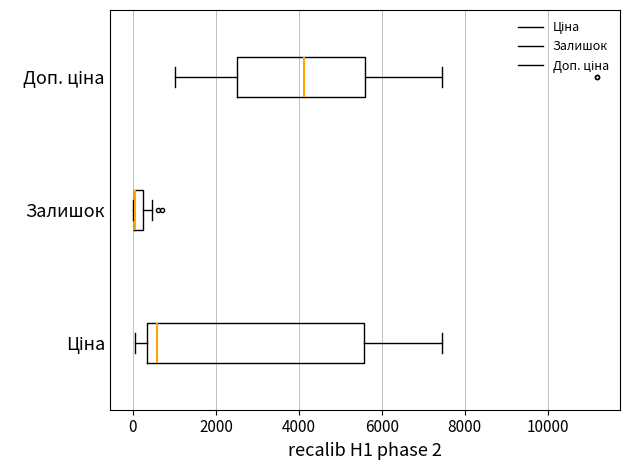

Where is the right edge of the box for Залишок on the x-axis? The values are not printed on the chart, so give them approximately, as read against the axis.

200